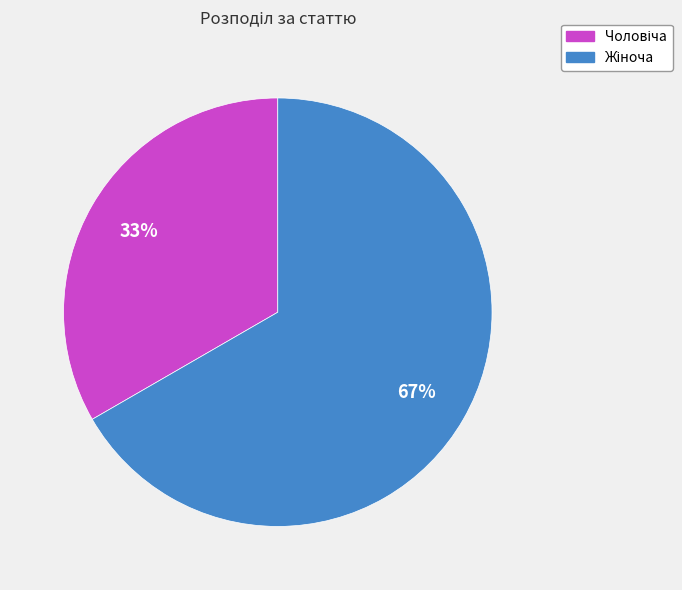

Is there any slice that represents more than half of the pie?

Yes